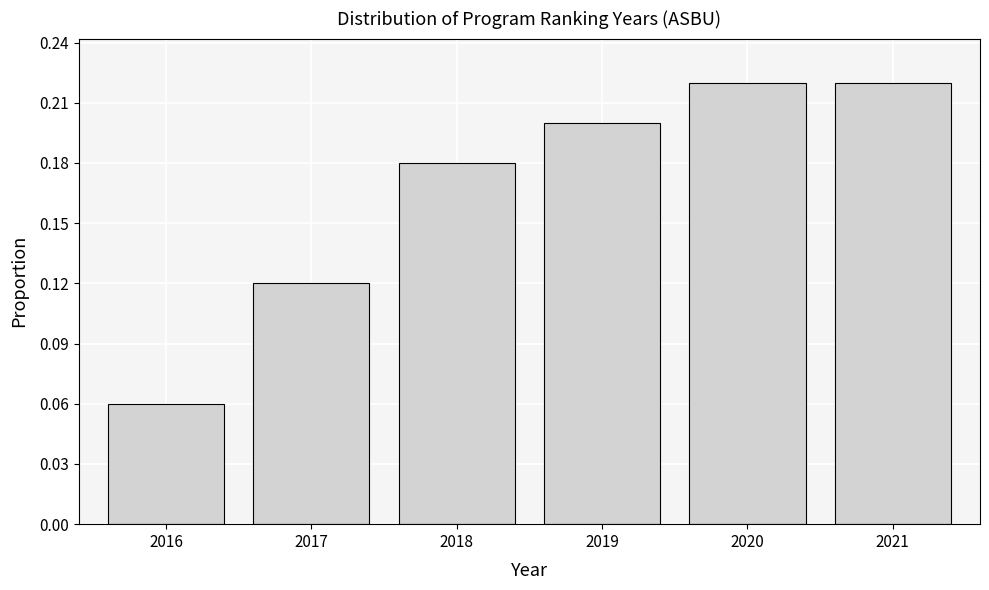

What is the change in value from 2016 to 2020?

+0.2